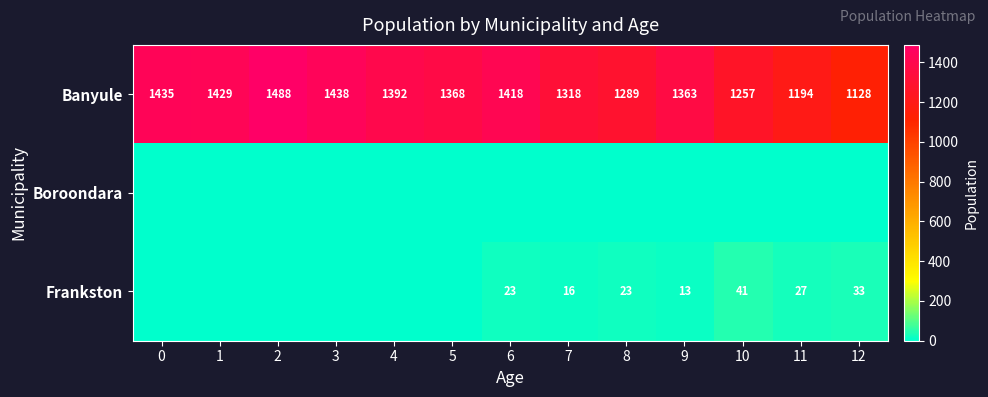

Which category has the lowest value in the Banyule series?

12